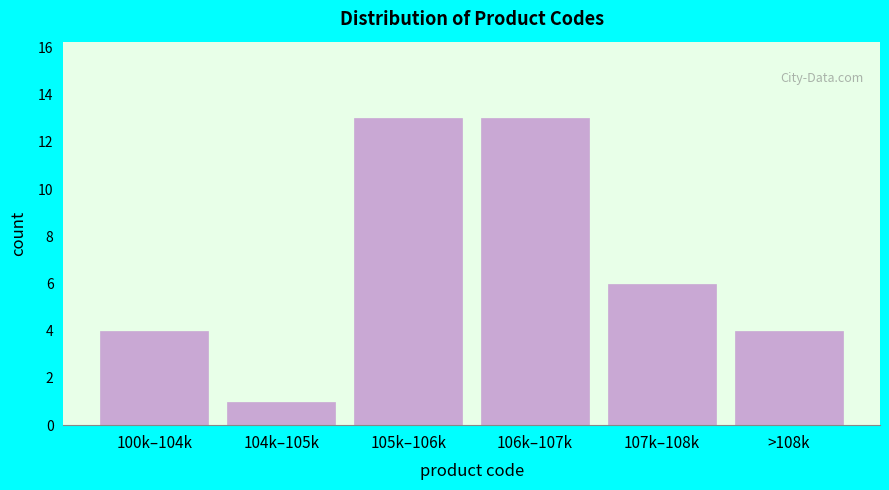

Reading right to left, transcribe all the data shown in this chart.

4	6	13	13	1	4